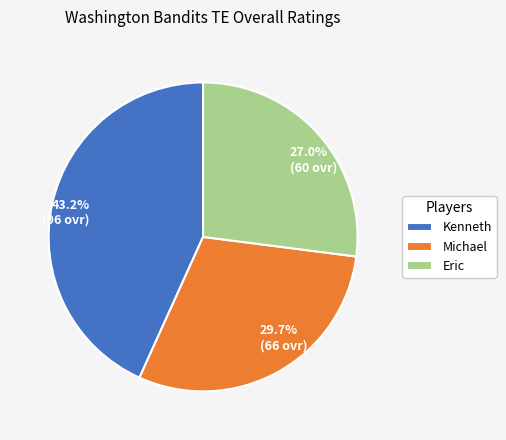

Does any single category account for the majority?

No